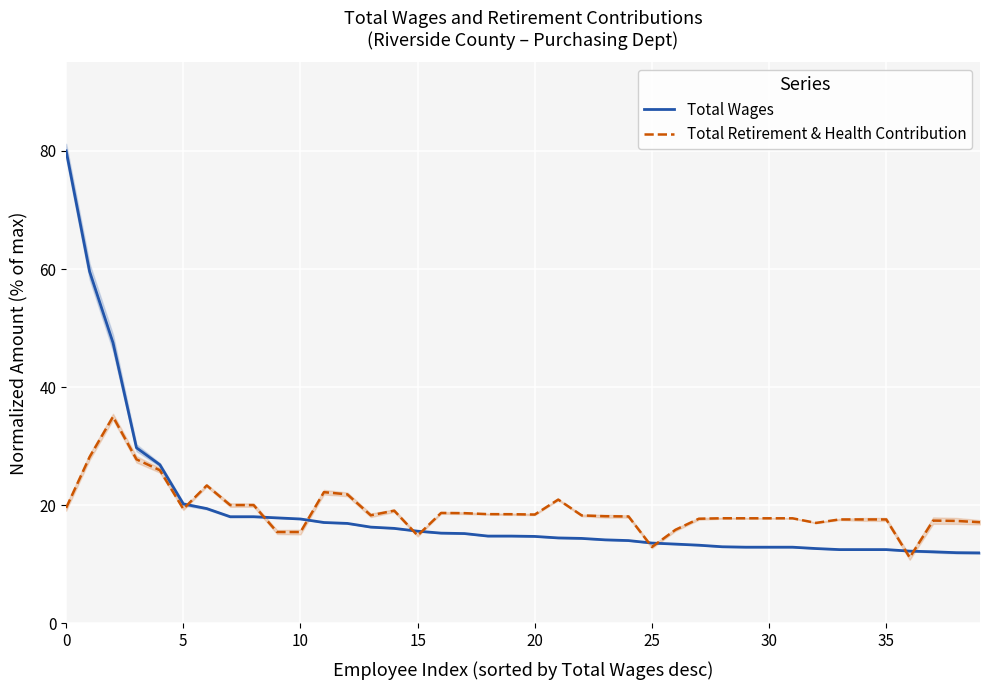

Which series ends up on top after the final intersection of Total Retirement & Health Contribution and Total Wages?

Total Retirement & Health Contribution